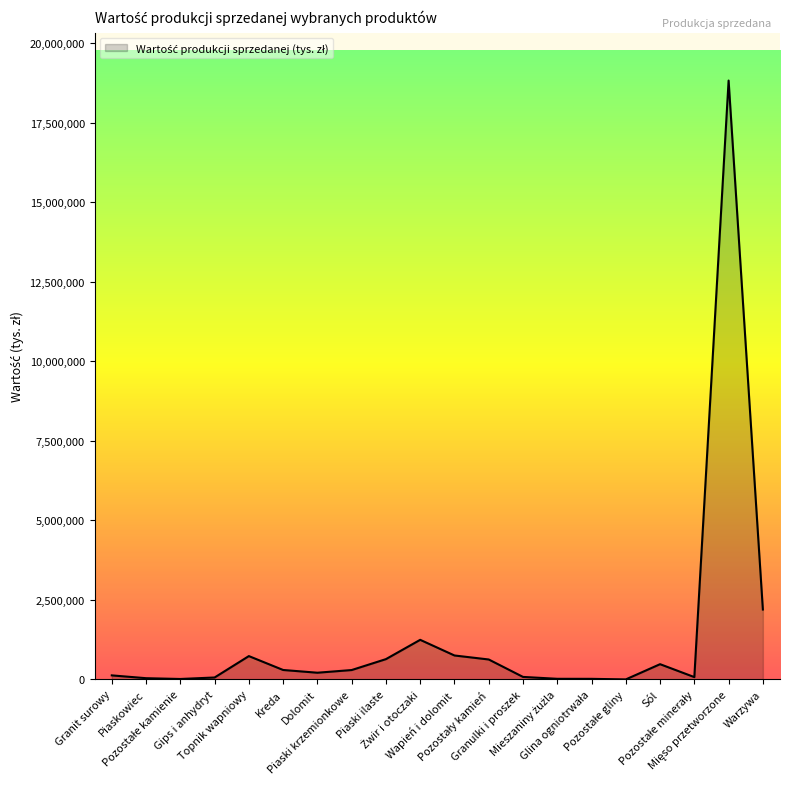

What is the approximate value at Sól, to the nearest 50?

480700